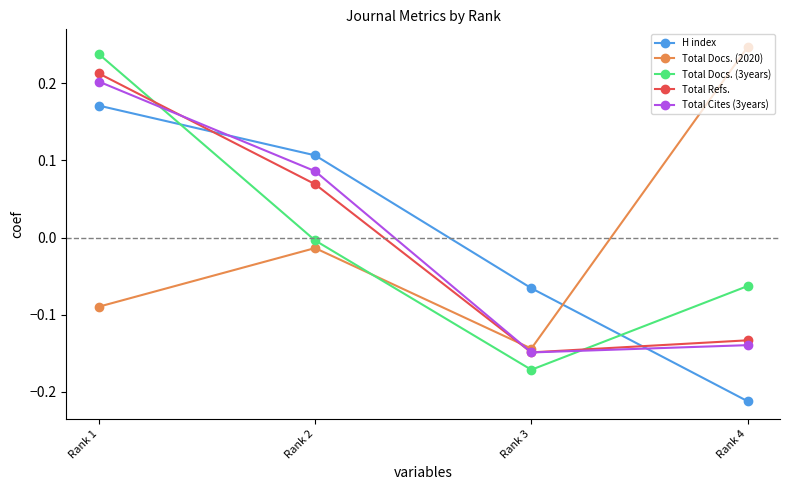

At which label does Total Refs. first exceed 0?

Rank 1